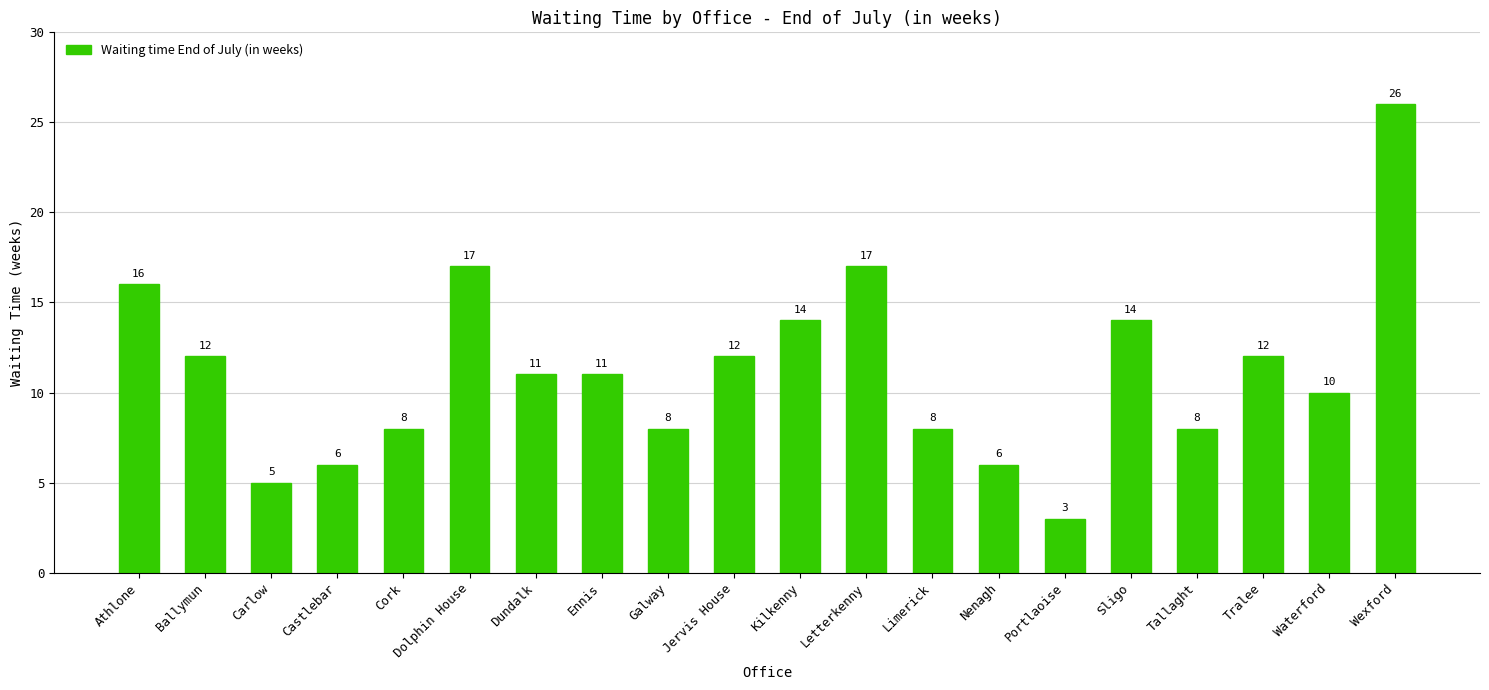

The chart shows a value of 12 at Jervis House. True or false?

True